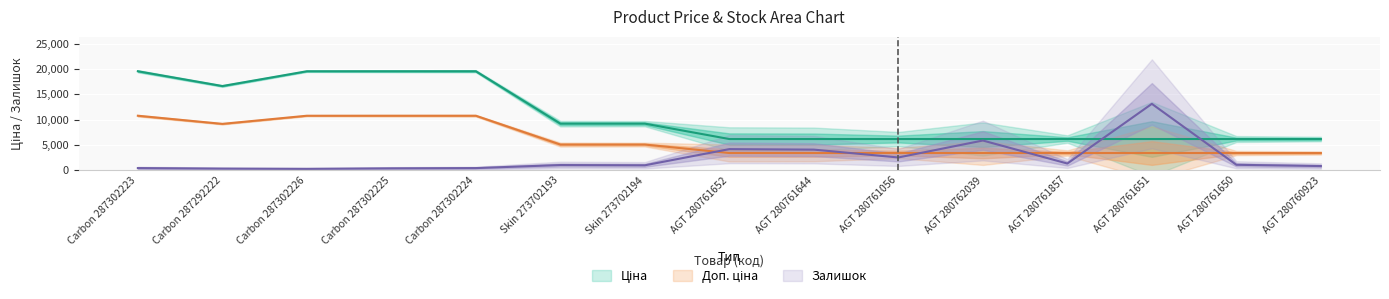

How many lines are shown in the chart?

3